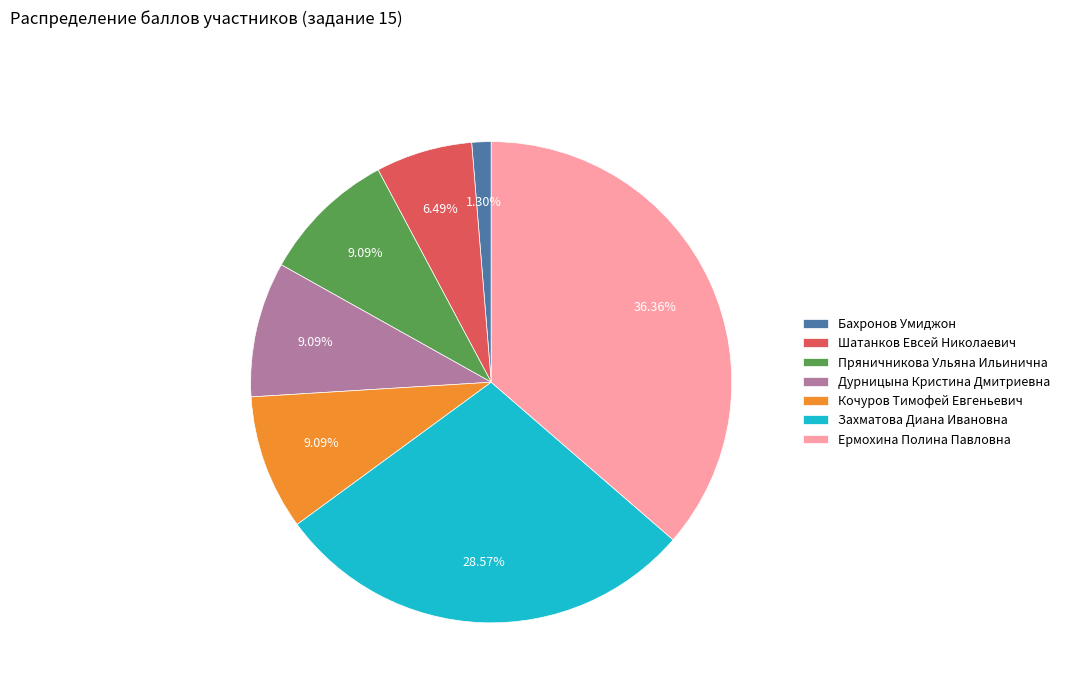

Between Захматова Диана Ивановна and Бахронов Умиджон, which is larger?

Захматова Диана Ивановна